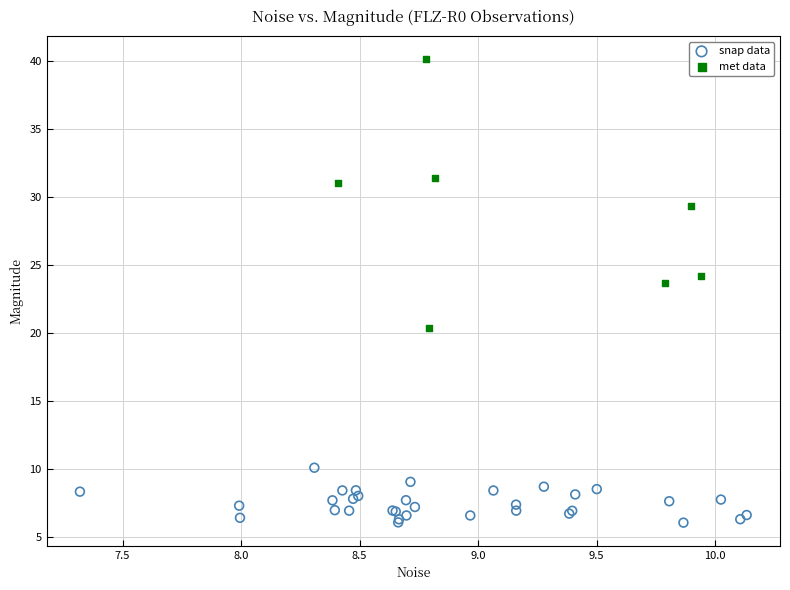

Which series reaches the minimum Y coordinate?

snap data